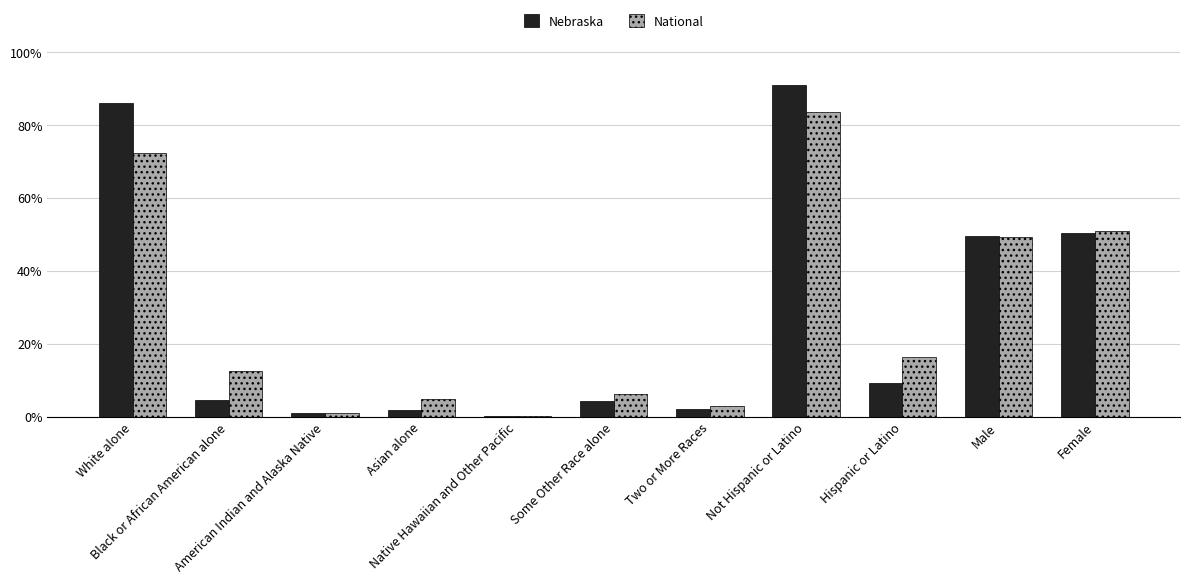

What is the maximum value shown in the chart?

90.8